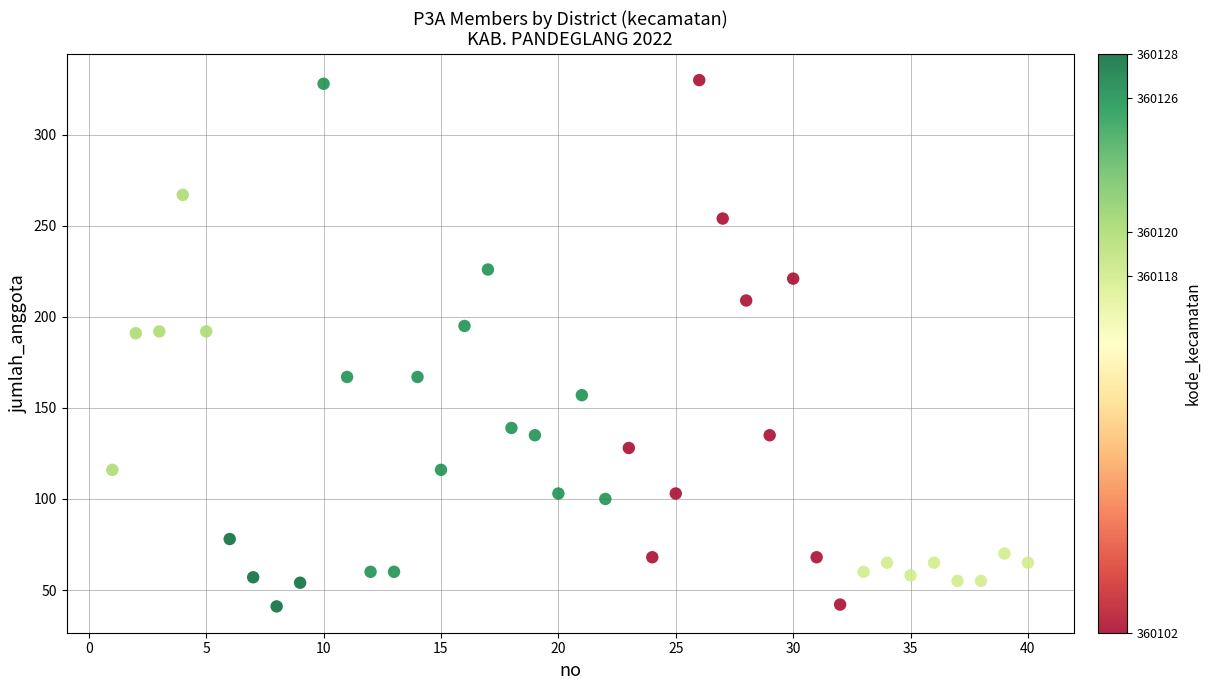

What is the range of X values (max minus min)?

39